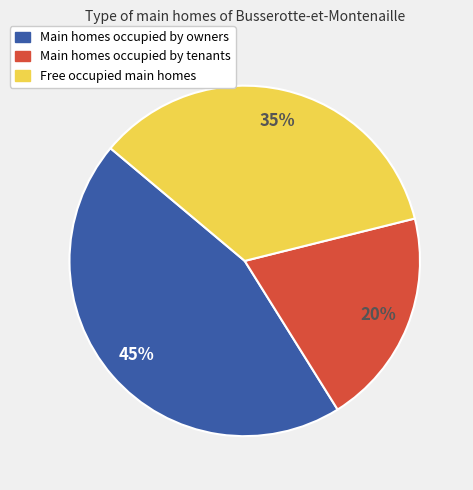

Is there any slice that represents more than half of the pie?

No